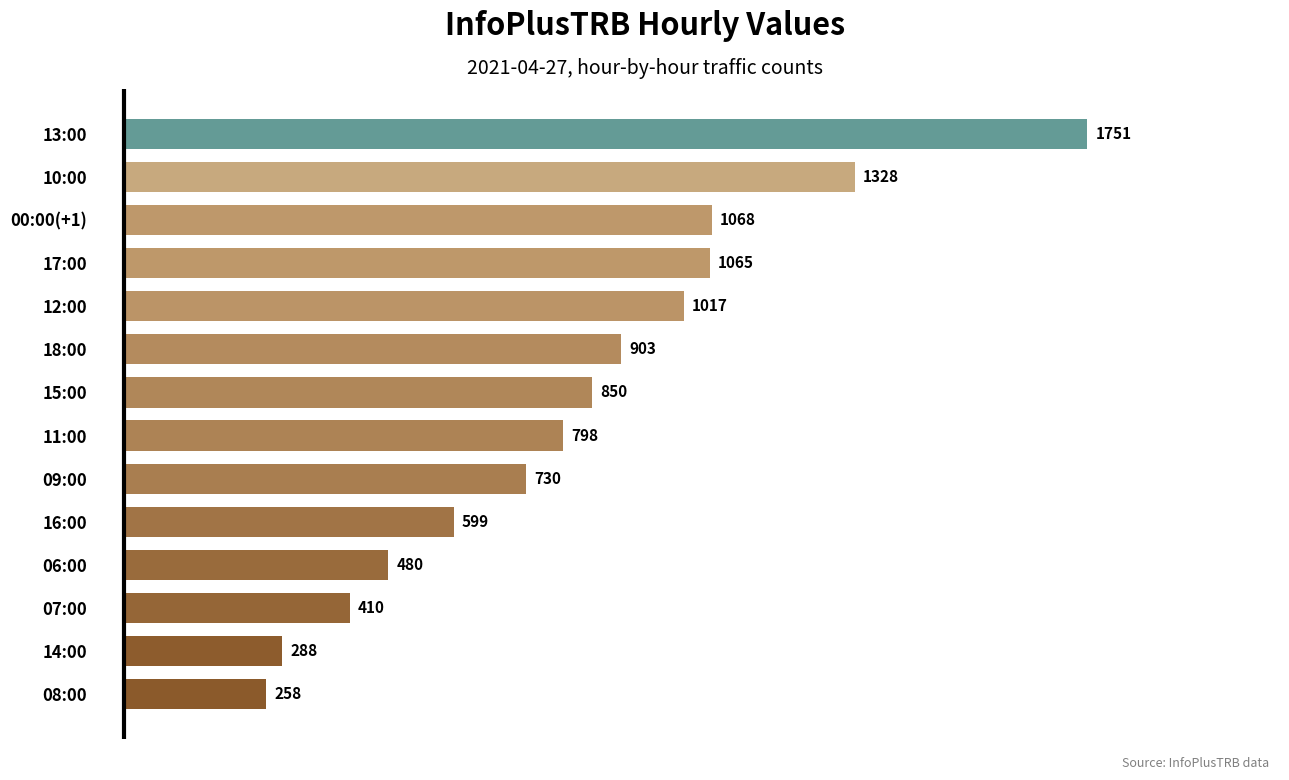

Which label corresponds to the smallest value in the chart?

08:00